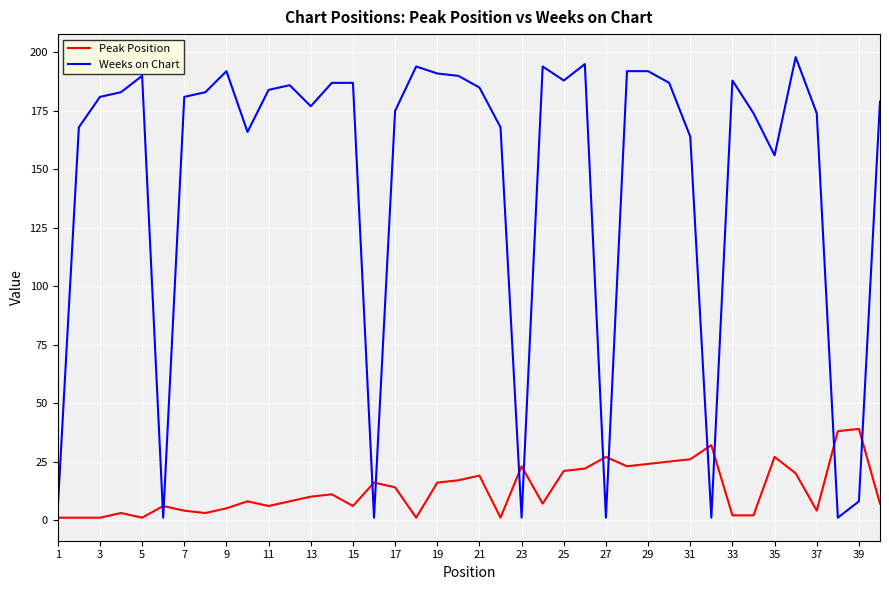

Which series has the widest spread of values?

Weeks on Chart